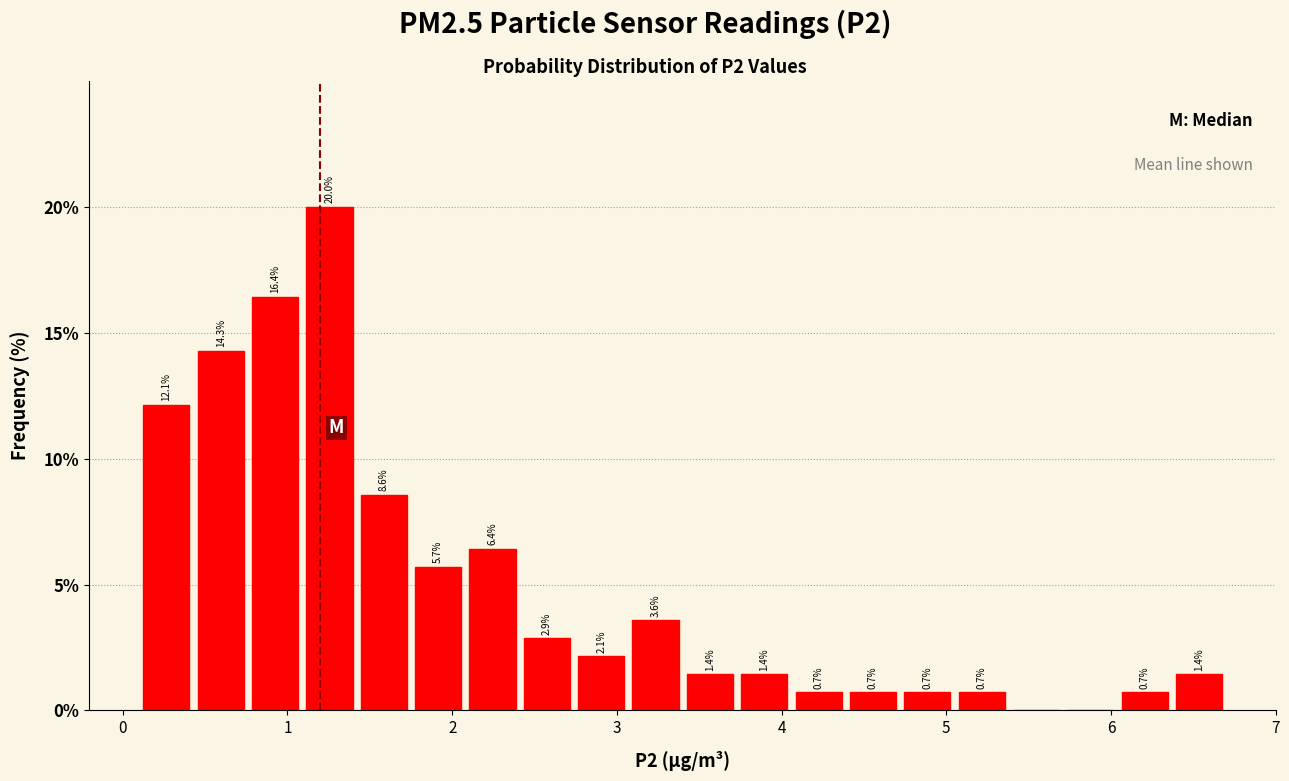

Around what value on the x-axis is the tallest bar? Give the approximate position of its centre, as read against the axis.

1.3